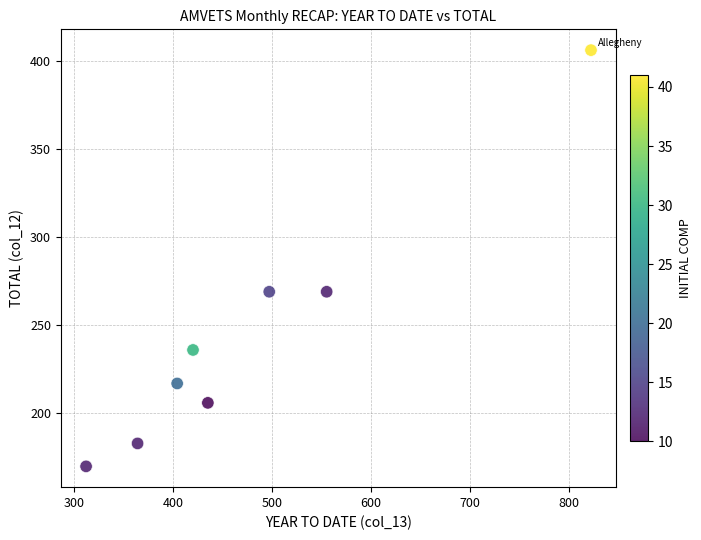

What is the average X value?

476